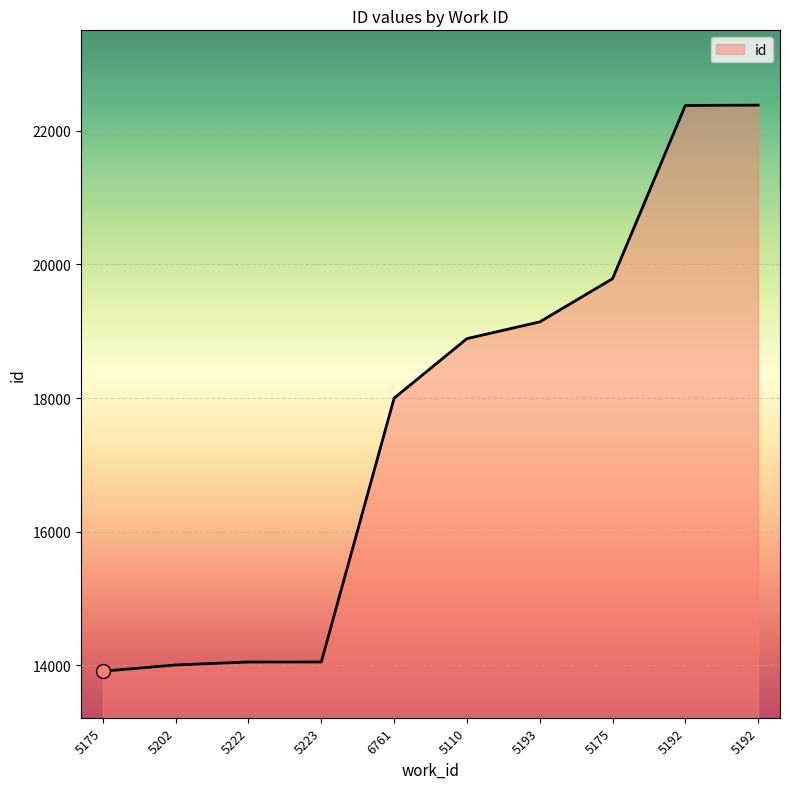

What is the ratio of the value at 5175 to the value at 5175?

0.7